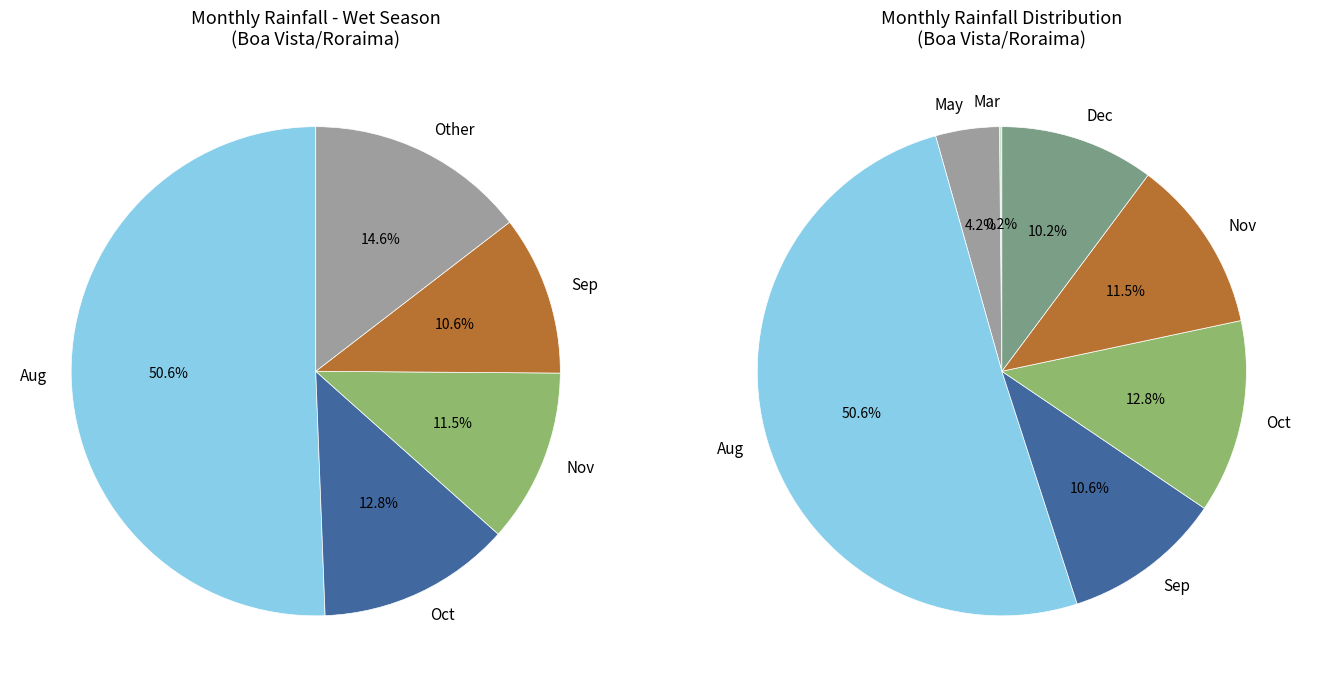

Is it true that Jun is 0% of the pie?

True